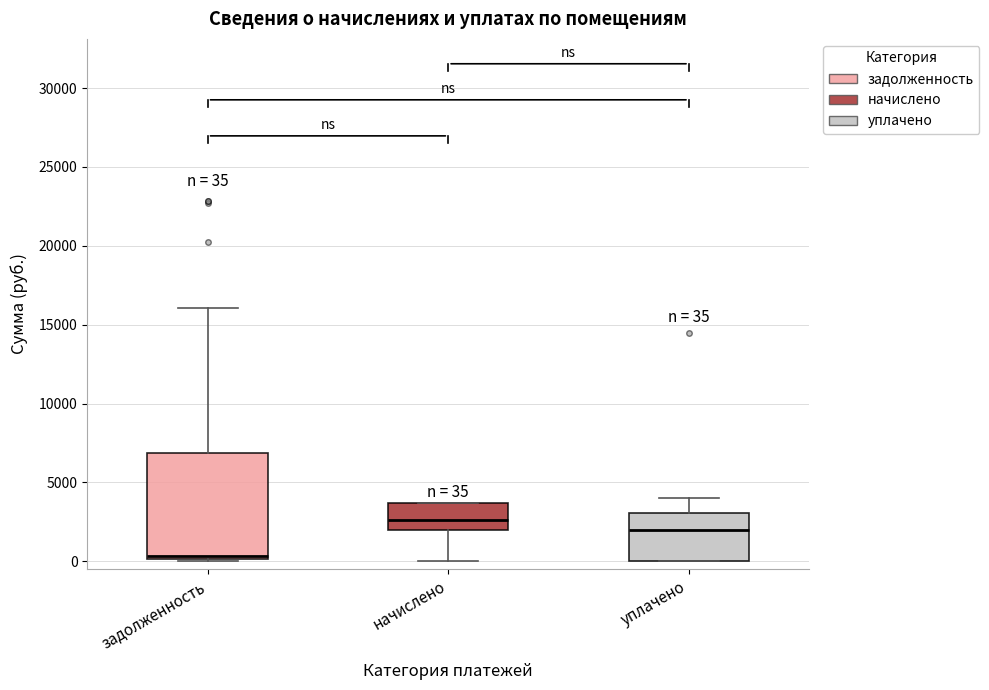

Comparing the boxes themselves (not the whiskers), which one is the tallest?

задолженность